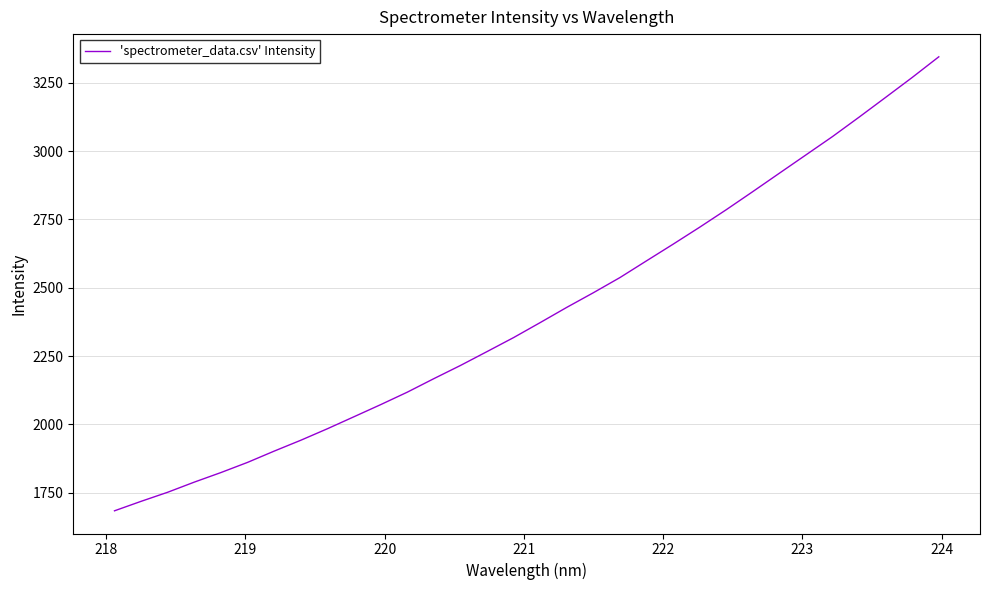

What is the minimum value shown in the chart?

1683.9